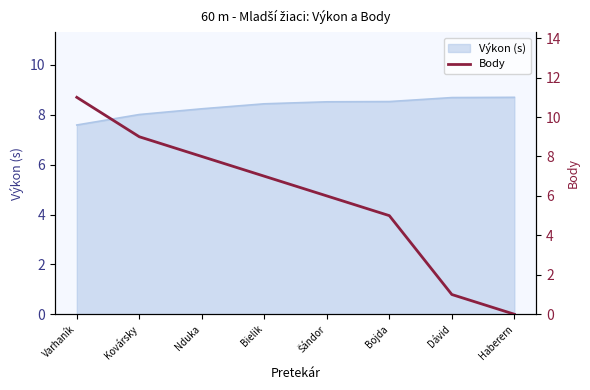

How many positive values are there?

7